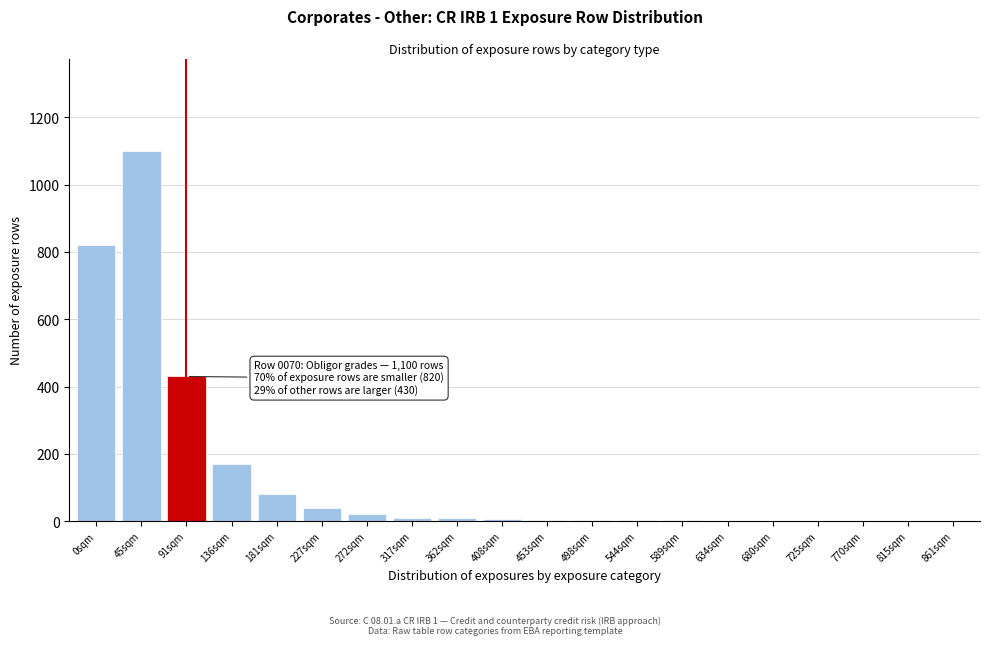

Where is the data nearest to the value 550?

91sqm